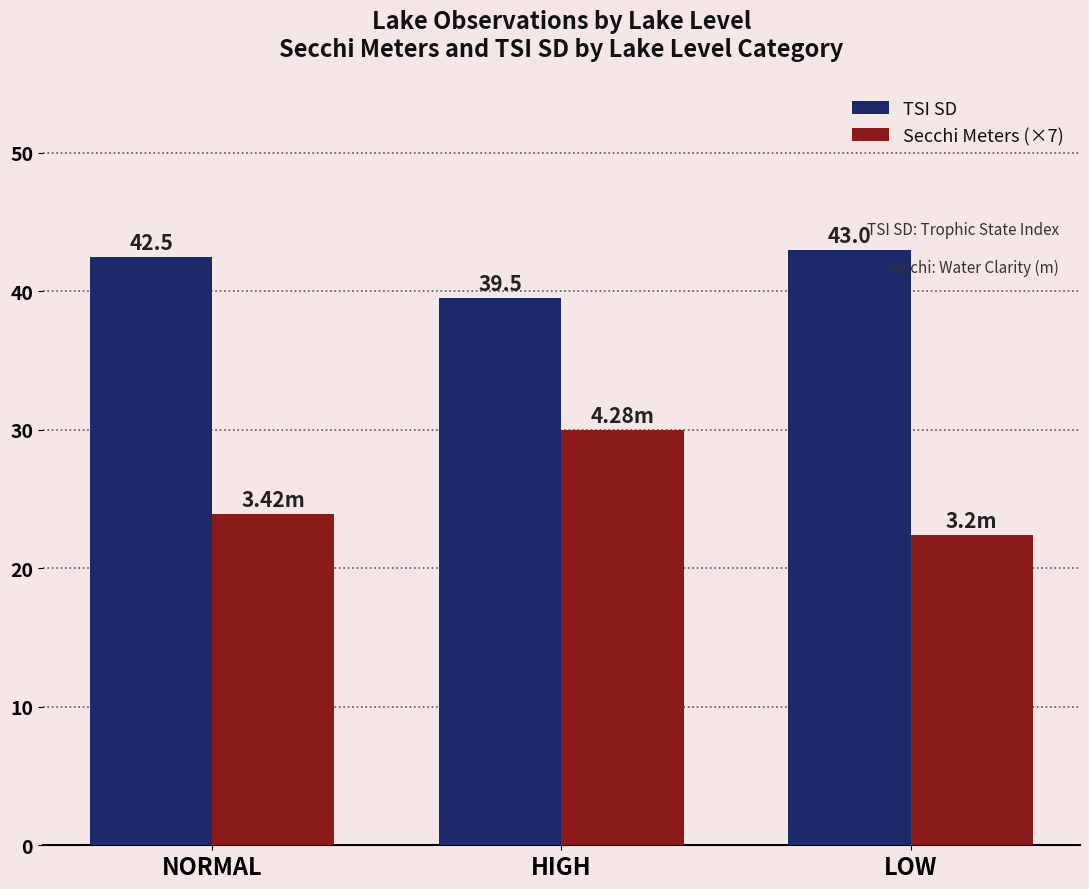

Reading right to left, extract all data points from this chart.

TSI SD: 43.0	39.5	42.5
Secchi Meters (×7): 22.4	30.0	23.9